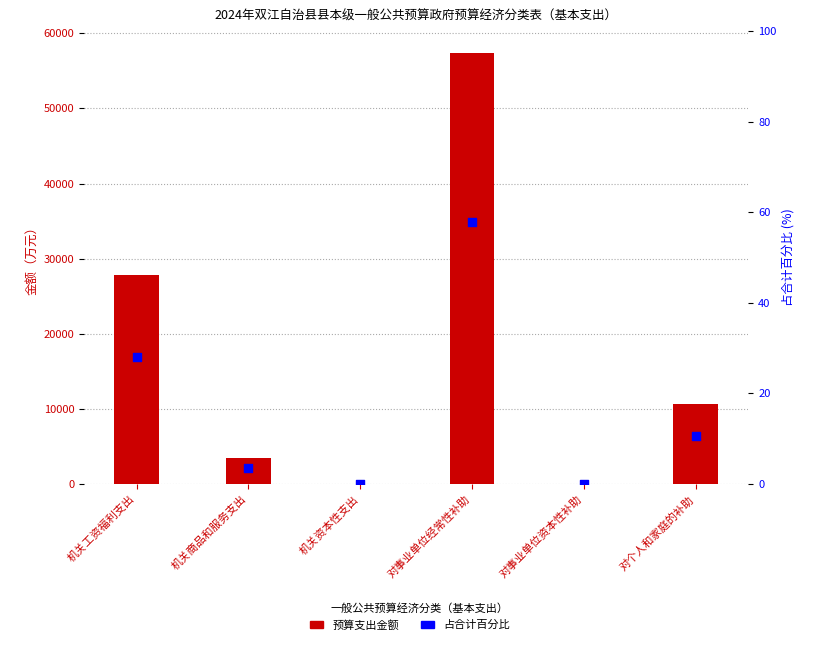

At which category is the sum across all series the highest?

对事业单位经常性补助